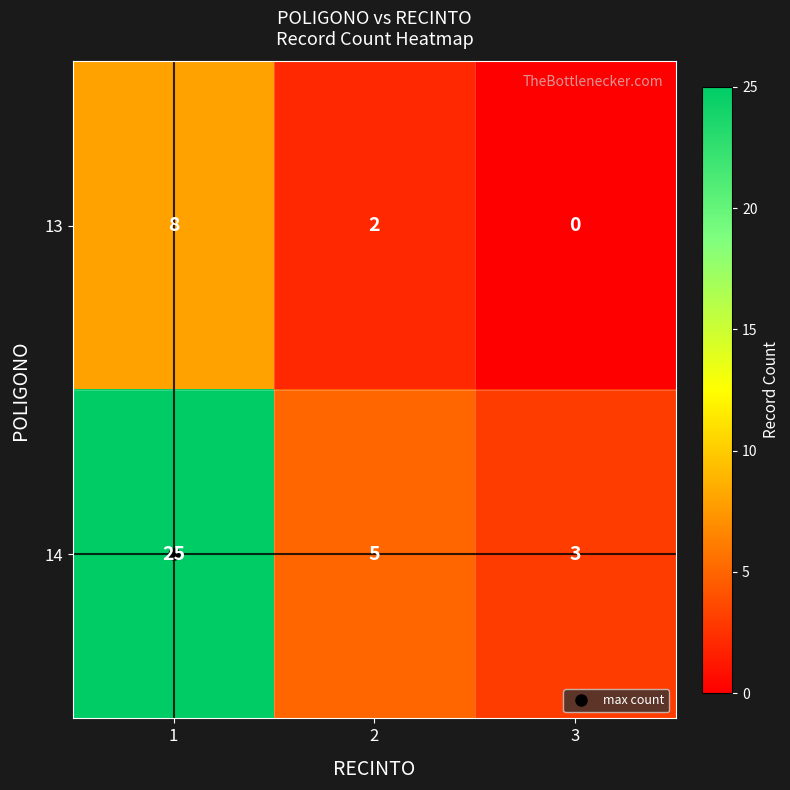

Which series has the widest spread of values?

14